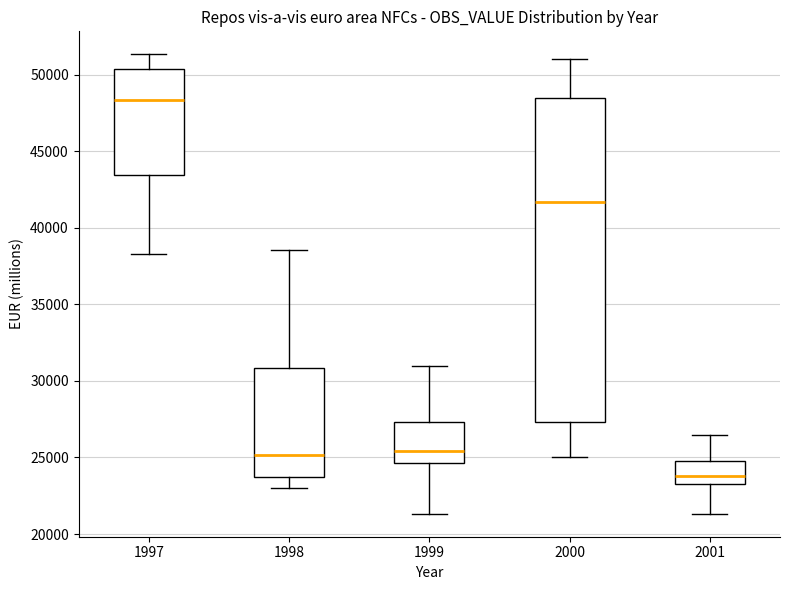

Comparing the boxes themselves (not the whiskers), which one is the tallest?

2000